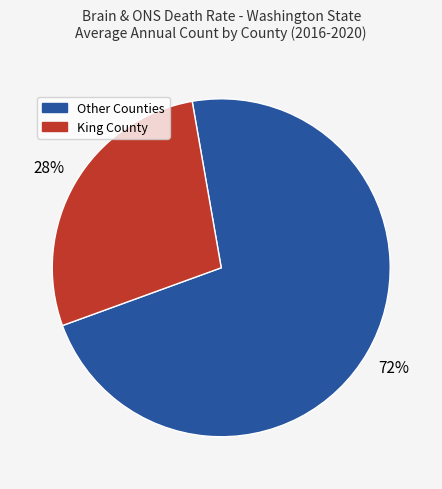

How many segments does this pie chart have?

2